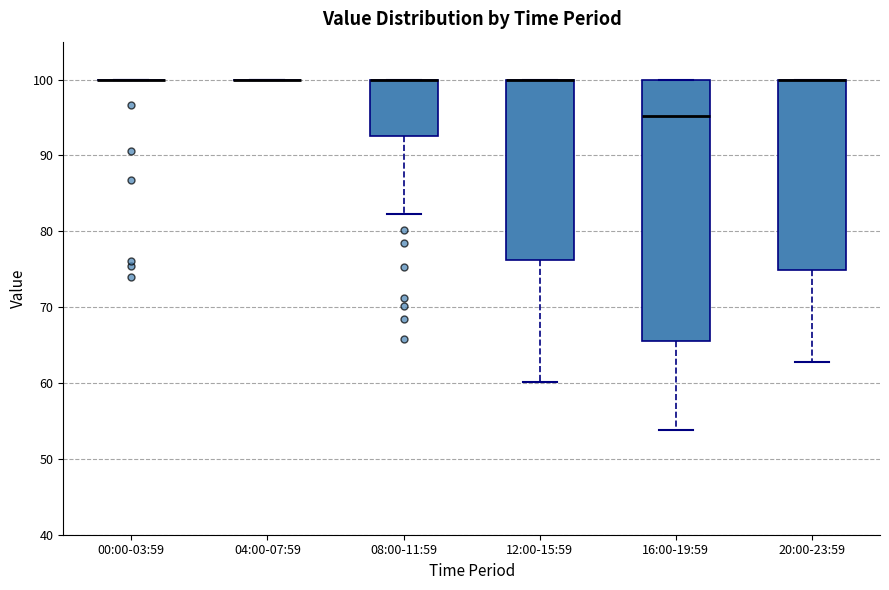

Comparing the boxes themselves (not the whiskers), which one is the tallest?

16:00-19:59